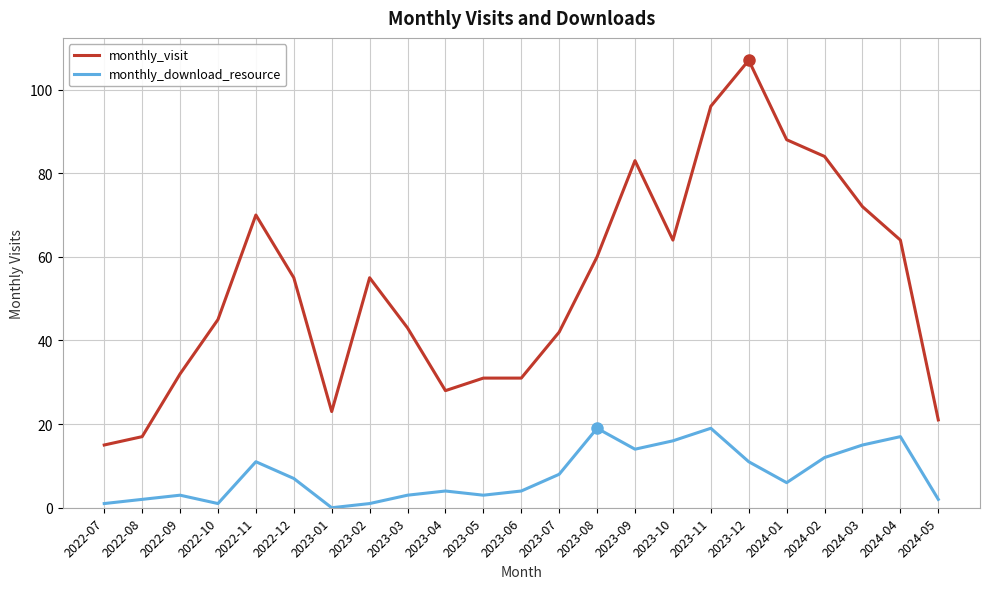

How many categories are shown in the chart?

23